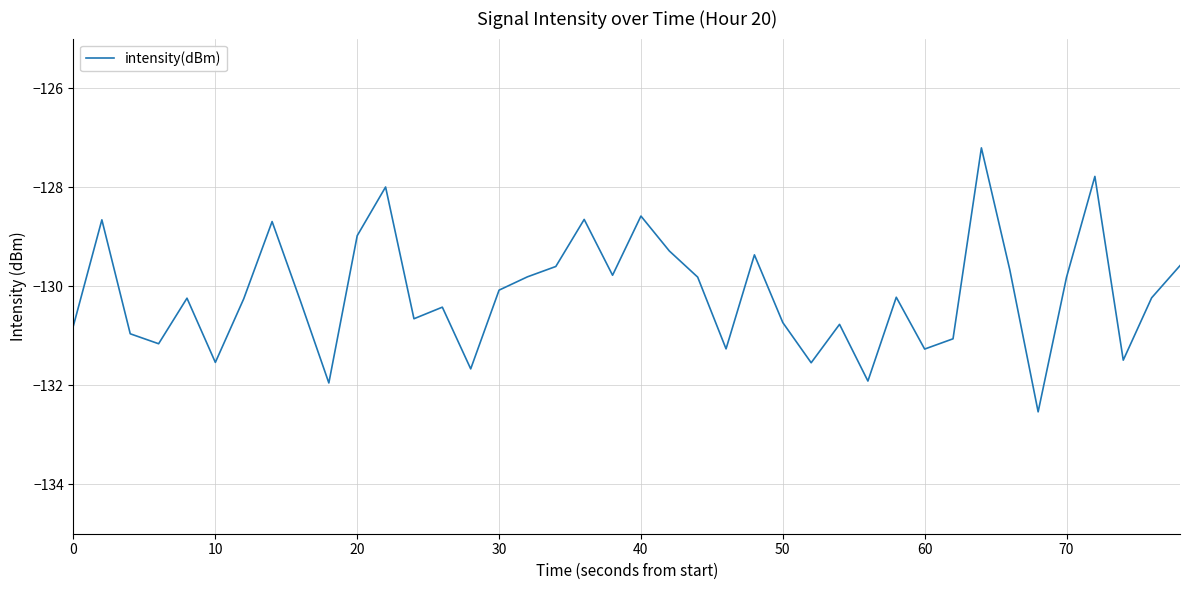

What is the smallest value displayed?

-132.5